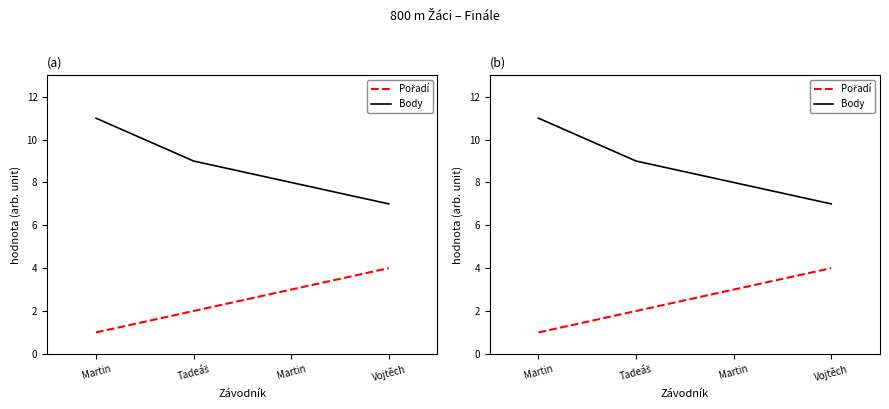

Reading left to right, extract all data points from this chart.

Pořadí: Martin=1	Tadeáš=2	Martin=3	Vojtěch=4
Body: Martin=11	Tadeáš=9	Martin=8	Vojtěch=7